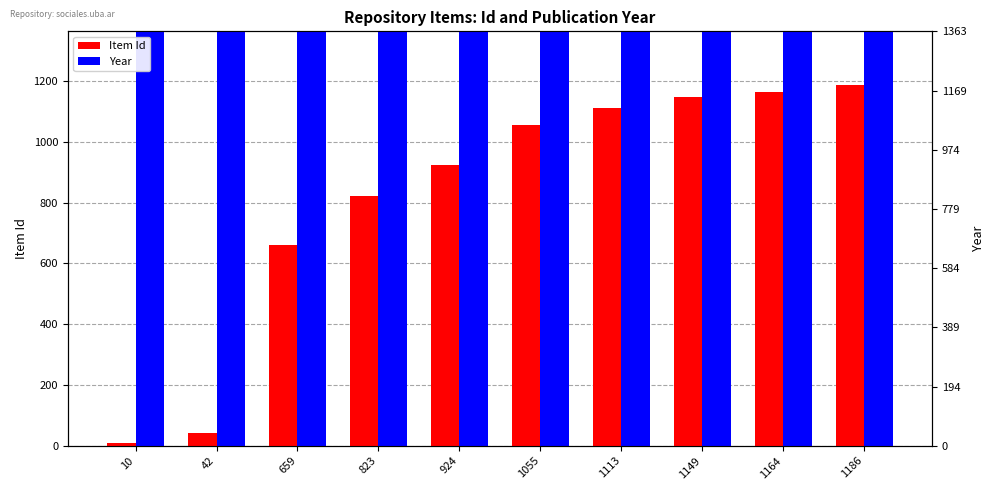

Reading left to right, extract all data points from this chart.

Item Id: 10=10	42=42	659=659	823=823	924=924	1055=1055	1113=1113	1149=1149	1164=1164	1186=1186
Year: 10=2015	42=2017	659=1988	823=2009	924=2011	1055=2017	1113=2019	1149=2020	1164=2020	1186=2019